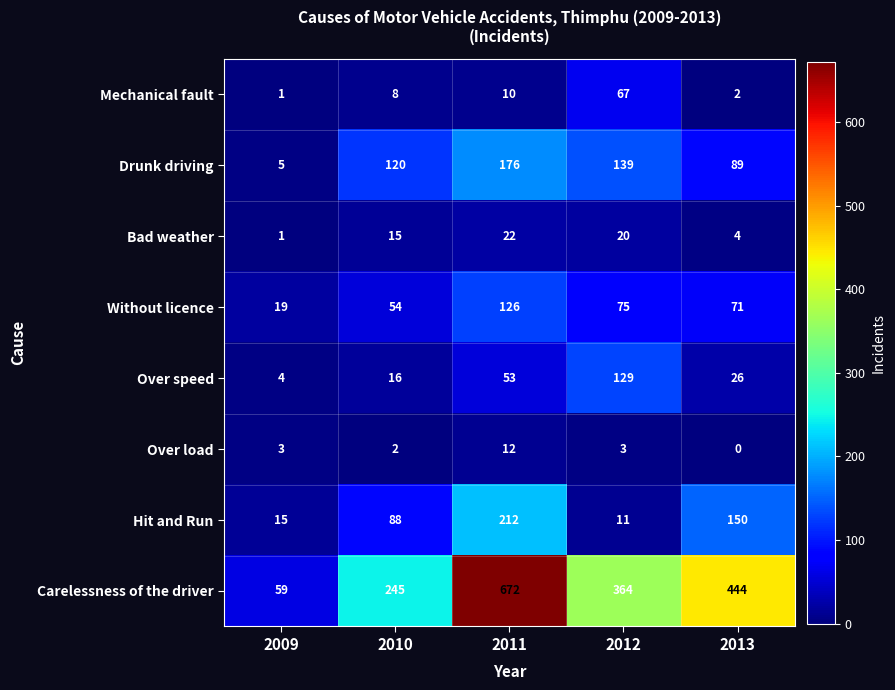

What is the spread (max minus min) of values at 2011?

662